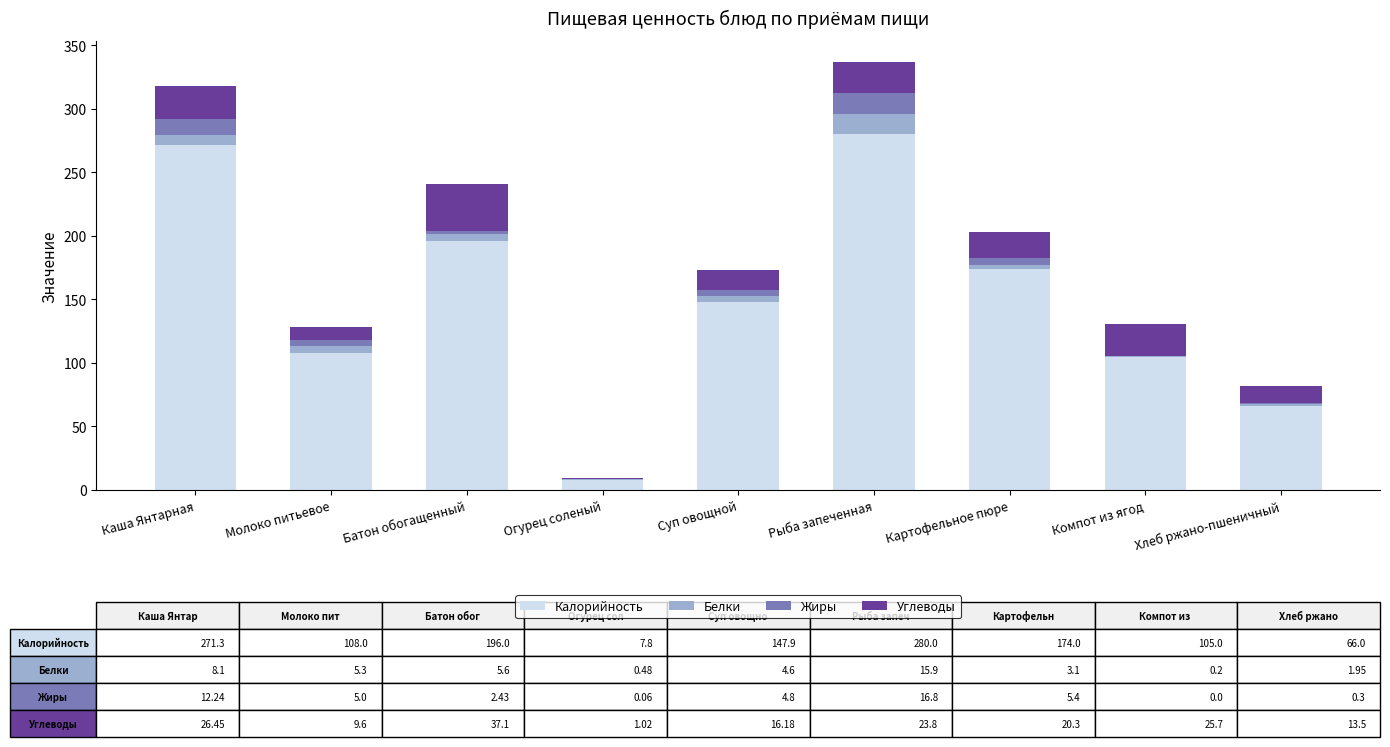

Are the bars grouped side by side (vs. stacked)?

No